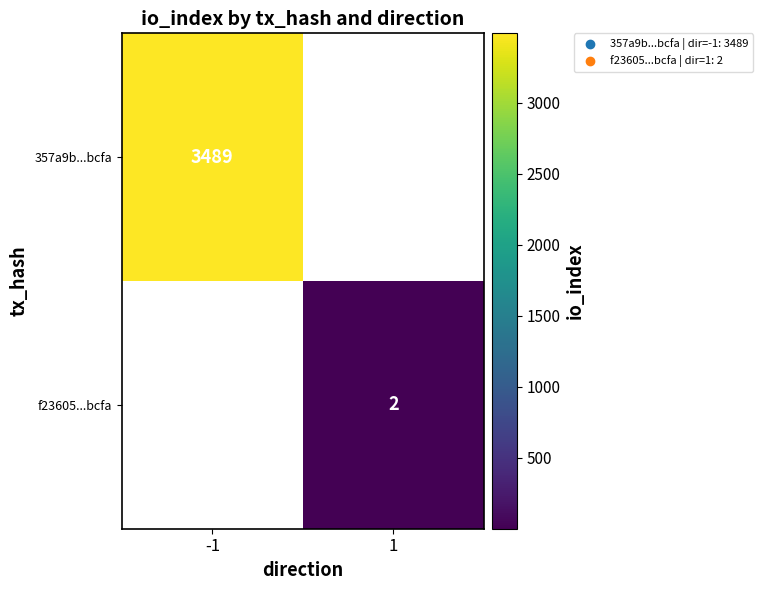

True or false: 357a9b...bcfa has a value of 1256 at -1.

False